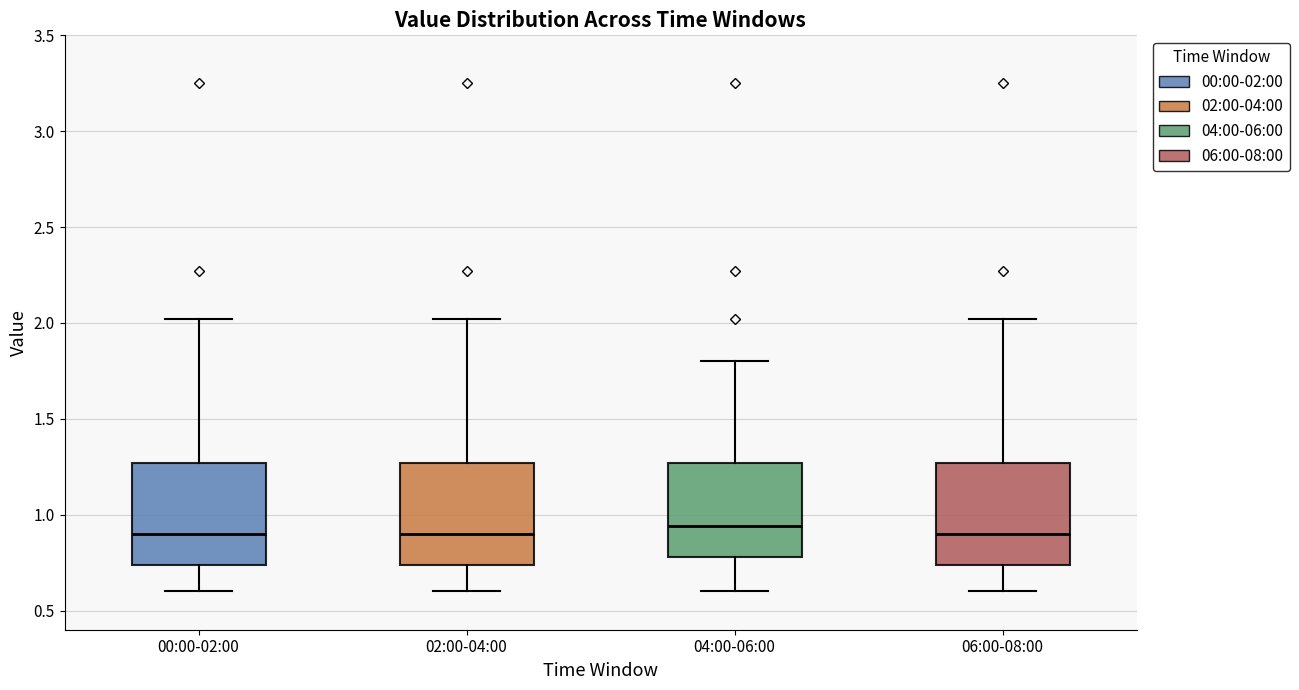

Reading left to right, read every box against the y-axis: the position of its median line, the range the box covers, and the ends of its whiskers. The values are not printed on the chart, so give them approximately, as read against the axis.

00:00-02:00: median 0.90, box 0.75 to 1.25, whiskers 0.60 to 2.00
02:00-04:00: median 0.90, box 0.75 to 1.25, whiskers 0.60 to 2.00
04:00-06:00: median 0.95, box 0.80 to 1.25, whiskers 0.60 to 1.80
06:00-08:00: median 0.90, box 0.75 to 1.25, whiskers 0.60 to 2.00